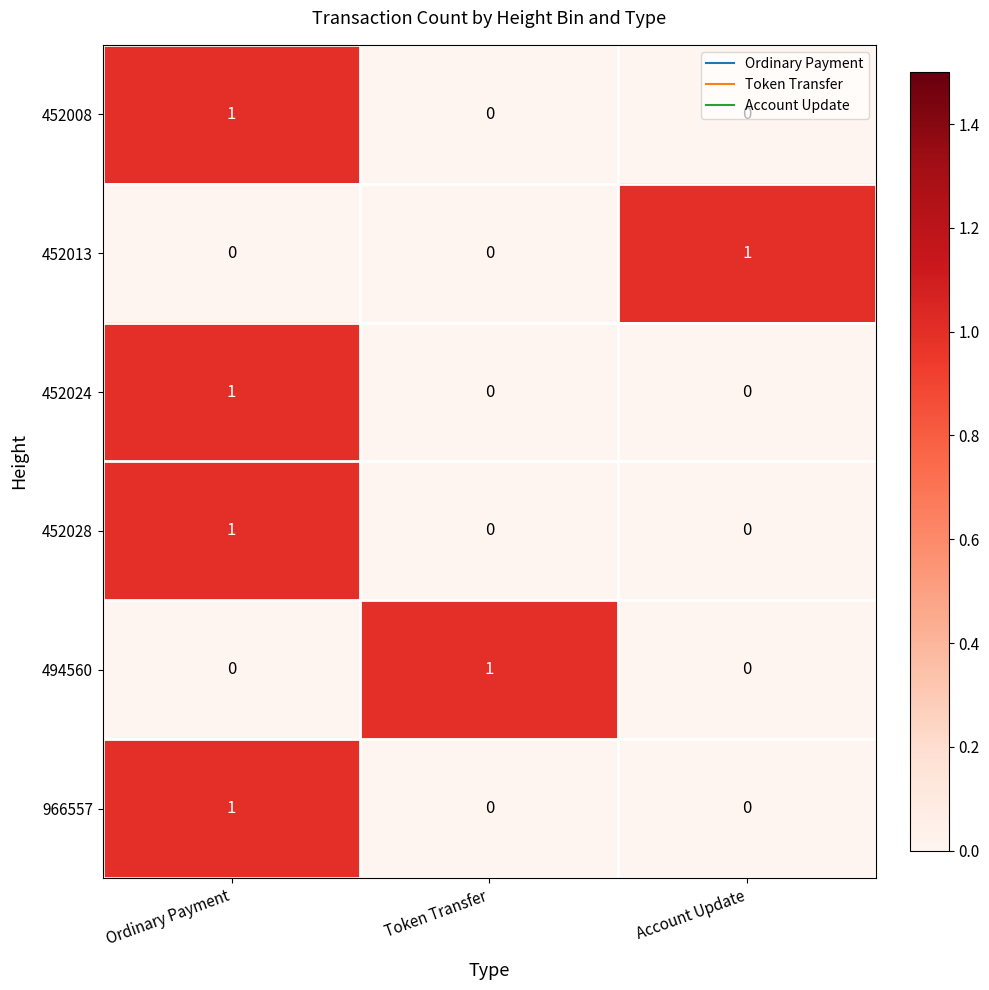

At which category is the sum across all series the highest?

Ordinary Payment